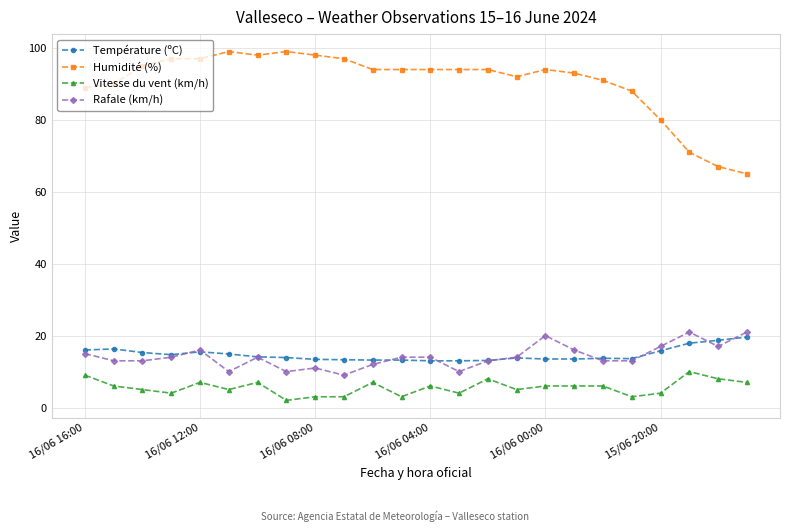

What is the value of the Vitesse du vent (km/h) point at the 9th from the left?

3.0